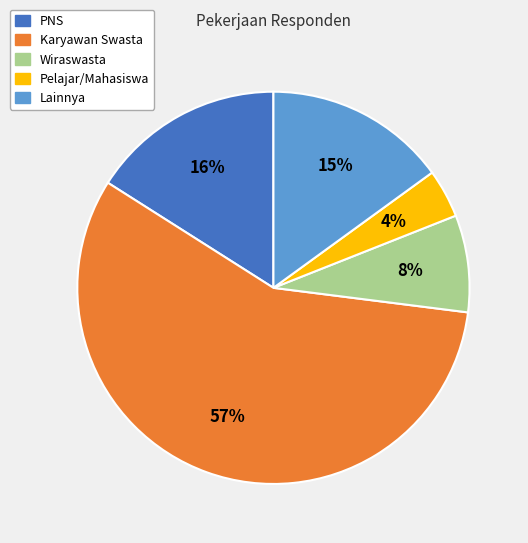

To the nearest percent, what is the average slice percentage?

20%